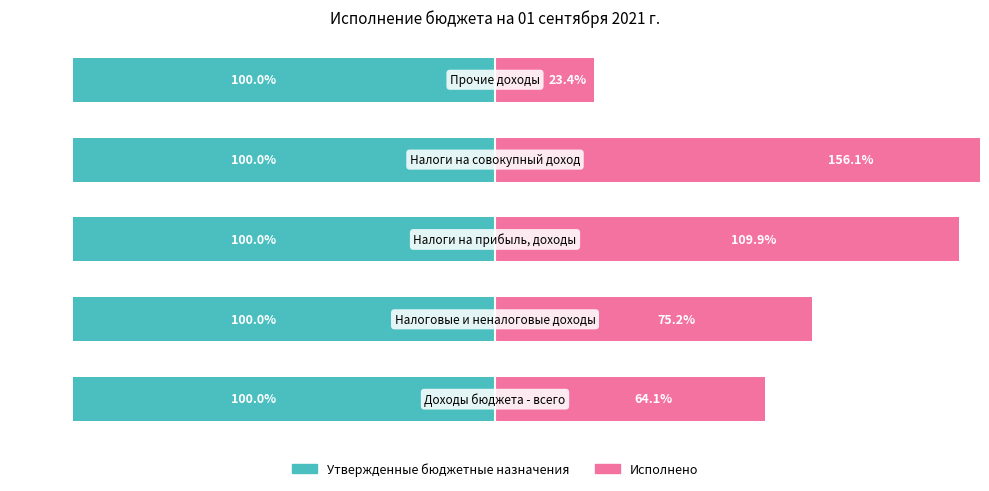

How many groups of bars are there?

5